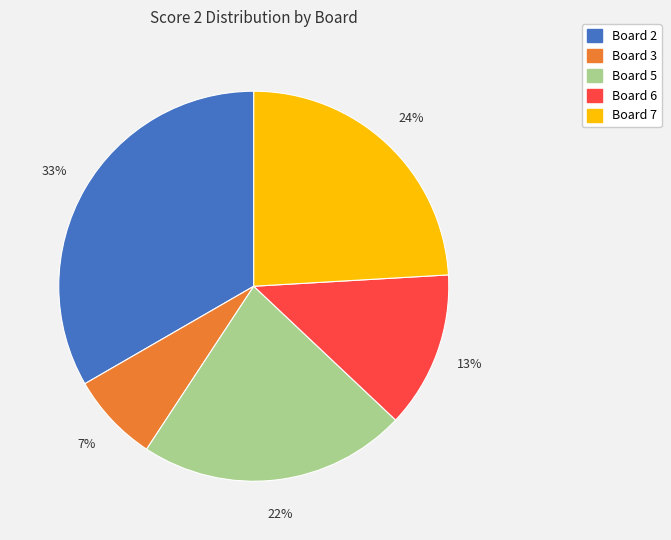

Count the number of slices in the pie.

5